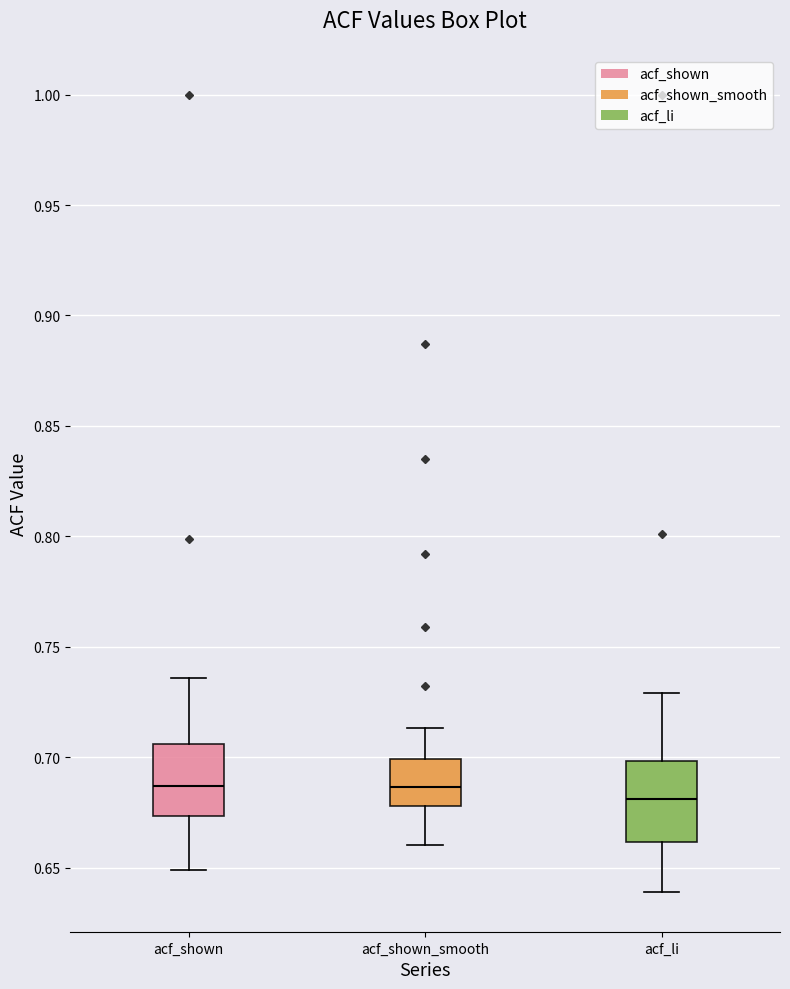

Where does the lower whisker of the box for acf_shown_smooth end on the y-axis? The values are not printed on the chart, so give them approximately, as read against the axis.

0.660